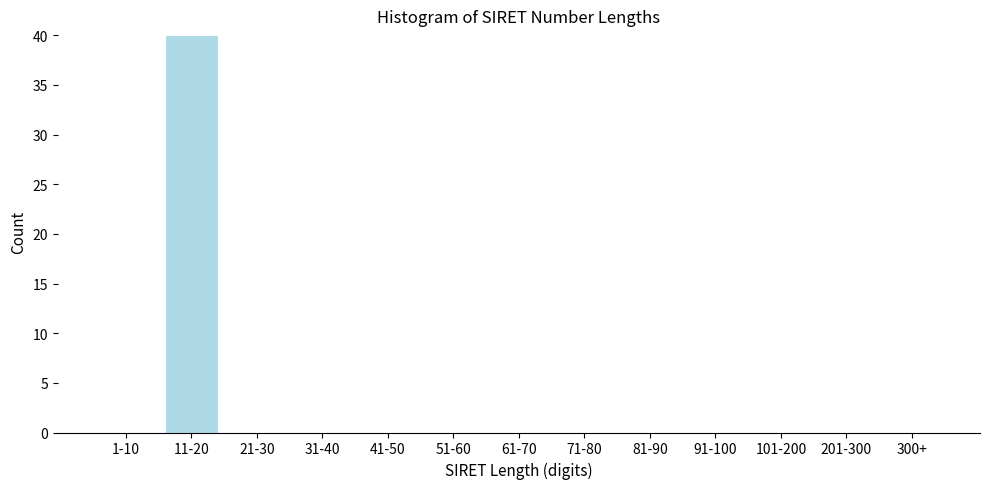

Reading right to left, what are all the values shown in this chart?

300+=0	201-300=0	101-200=0	91-100=0	81-90=0	71-80=0	61-70=0	51-60=0	41-50=0	31-40=0	21-30=0	11-20=40	1-10=0